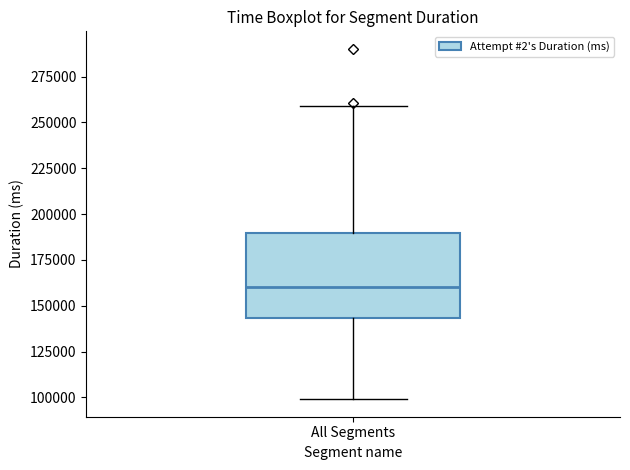

Read this box plot against the y-axis: the position of the median line, the range covered by the box, and the ends of both whiskers. The values are not printed on the chart, so give them approximately, as read against the axis.

median 160000, box 145000 to 190000, whiskers 100000 to 260000